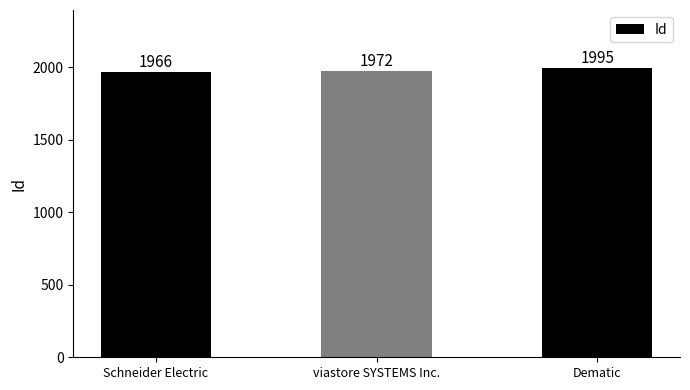

What is the sum of all values?

5933